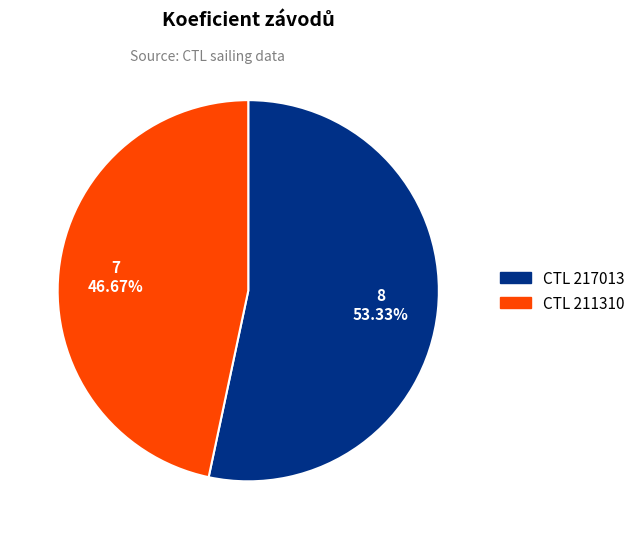

Does any single category account for the majority?

Yes